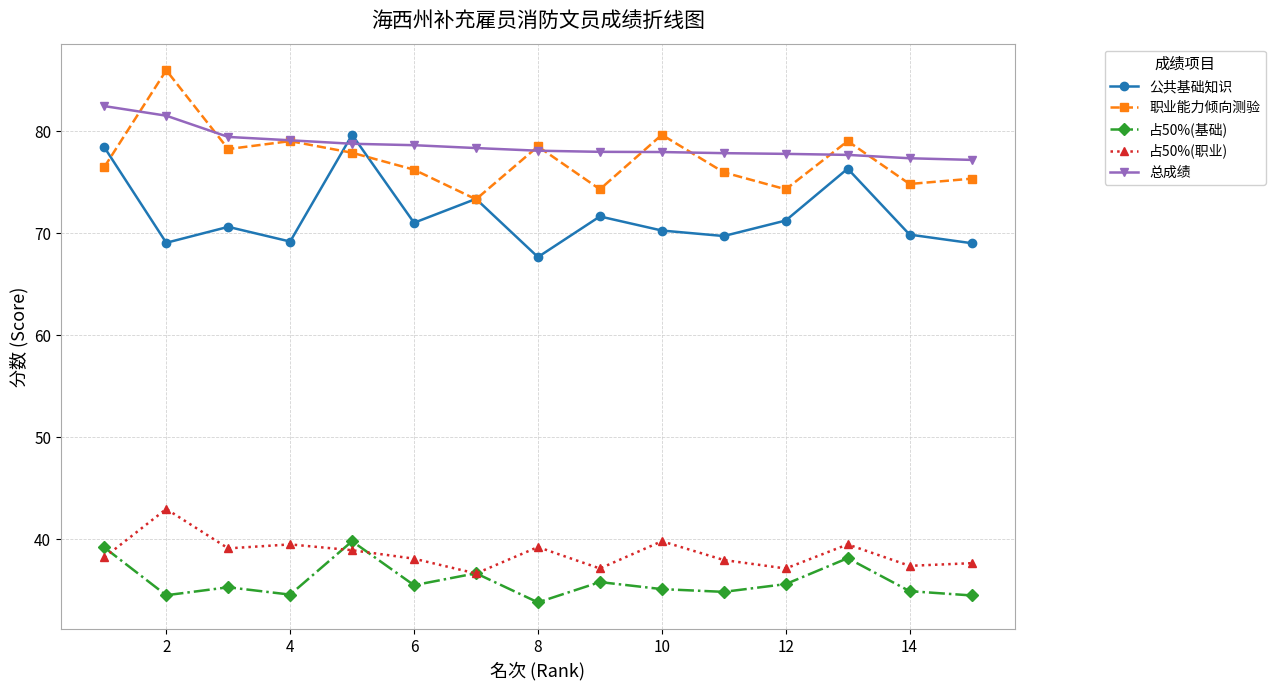

What is the maximum value shown in the chart?

86.0